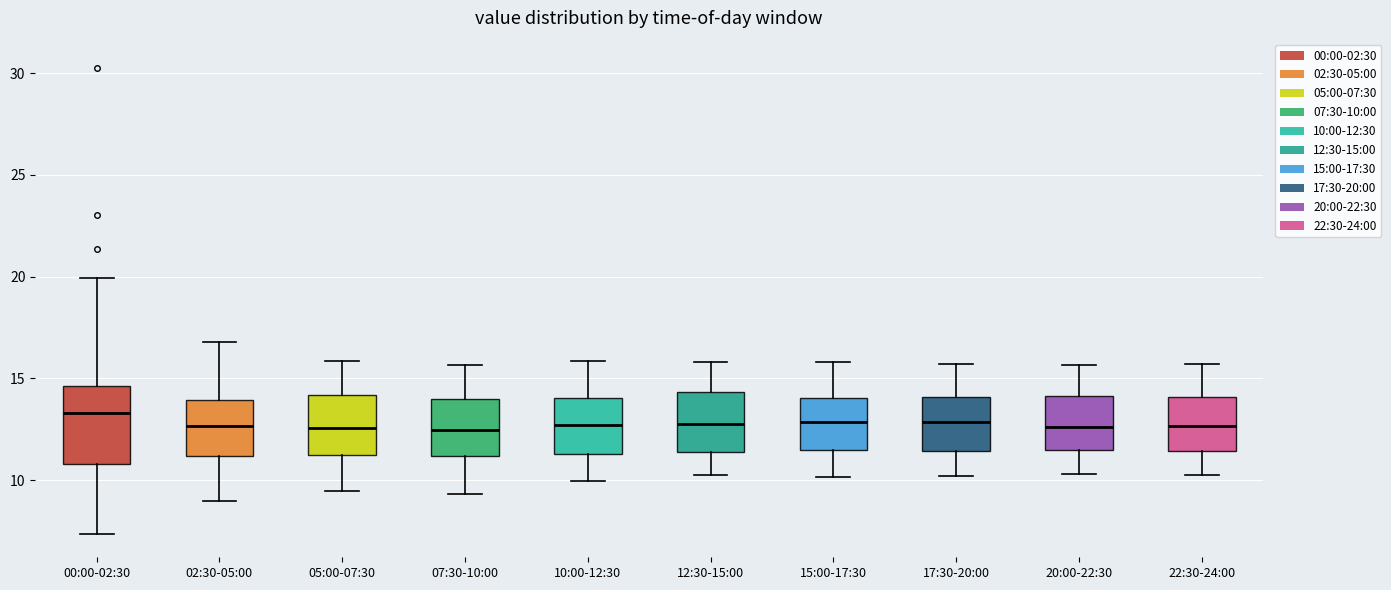

Reading left to right, read every box against the y-axis: the position of its median line, the range the box covers, and the ends of its whiskers. The values are not printed on the chart, so give them approximately, as read against the axis.

00:00-02:30: median 13.5, box 11.0 to 14.5, whiskers 7.5 to 20.0
02:30-05:00: median 12.5, box 11.0 to 14.0, whiskers 9.0 to 17.0
05:00-07:30: median 12.5, box 11.0 to 14.0, whiskers 9.5 to 16.0
07:30-10:00: median 12.5, box 11.0 to 14.0, whiskers 9.5 to 15.5
10:00-12:30: median 12.5, box 11.5 to 14.0, whiskers 10.0 to 16.0
12:30-15:00: median 13.0, box 11.5 to 14.5, whiskers 10.5 to 16.0
15:00-17:30: median 13.0, box 11.5 to 14.0, whiskers 10.0 to 16.0
17:30-20:00: median 13.0, box 11.5 to 14.0, whiskers 10.0 to 15.5
20:00-22:30: median 12.5, box 11.5 to 14.0, whiskers 10.5 to 15.5
22:30-24:00: median 12.5, box 11.5 to 14.0, whiskers 10.5 to 15.5